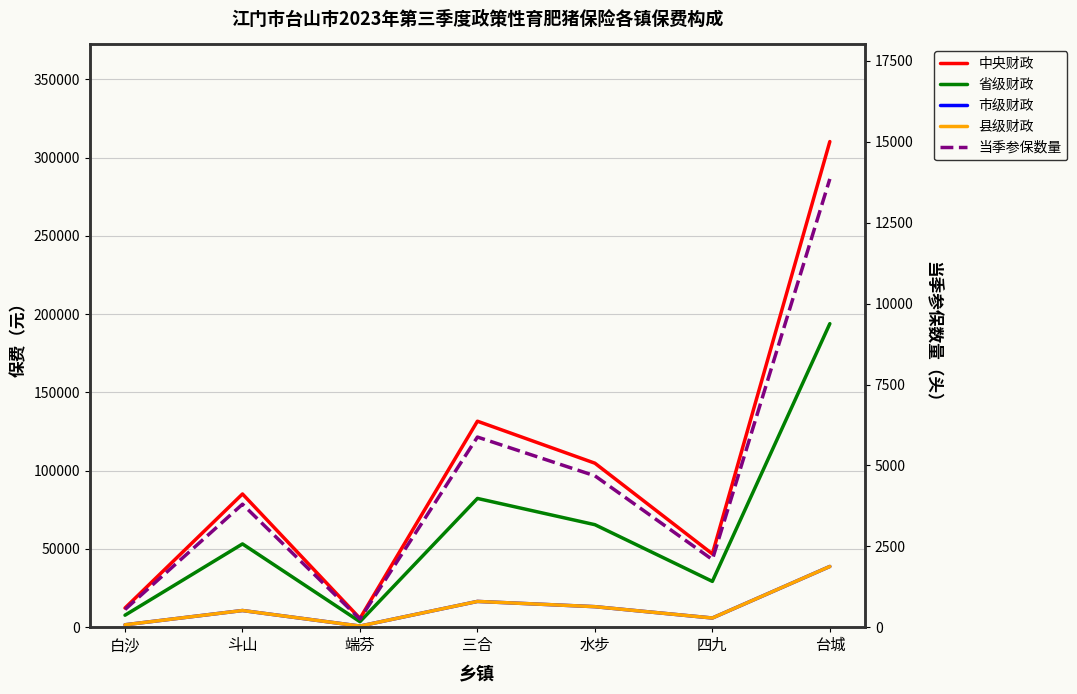

How many lines are shown in the chart?

5